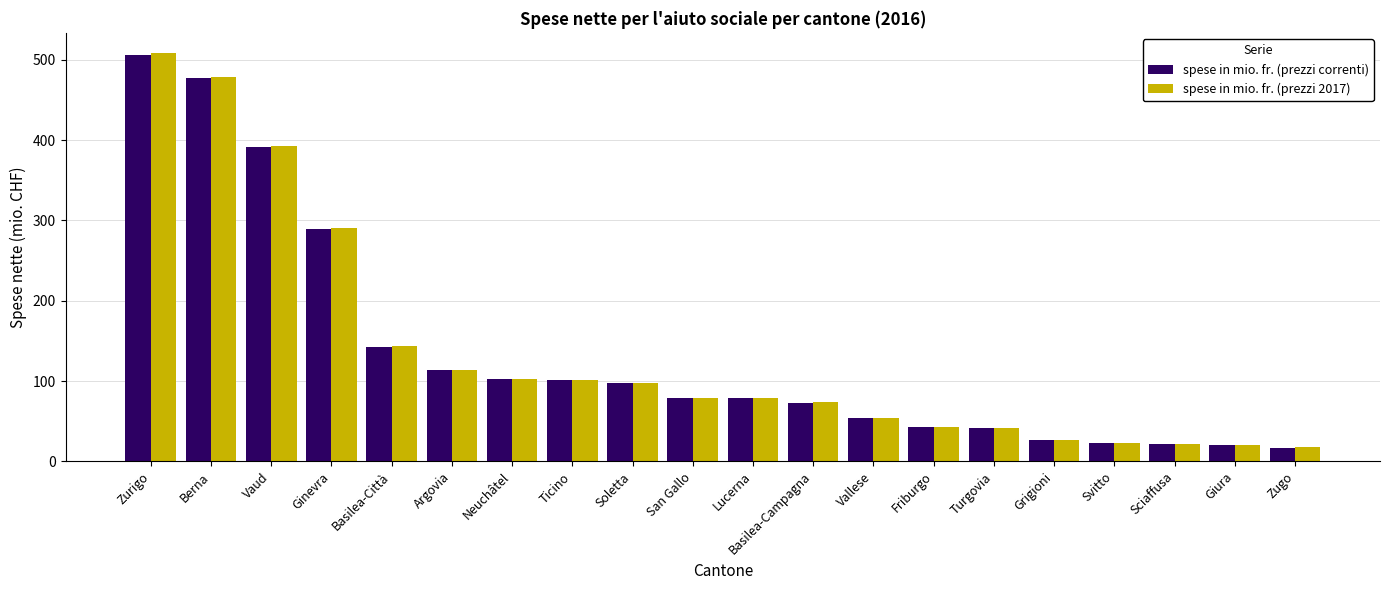

What are all the series names shown in the legend?

spese in mio. fr. (prezzi correnti), spese in mio. fr. (prezzi 2017)